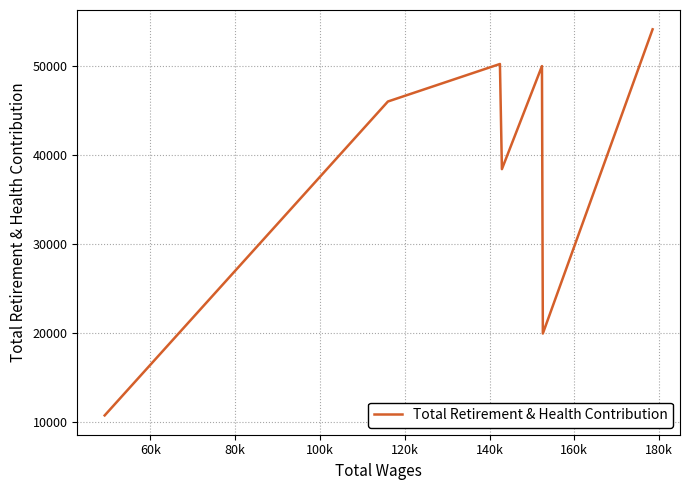

What is the minimum value shown in the chart?

10692